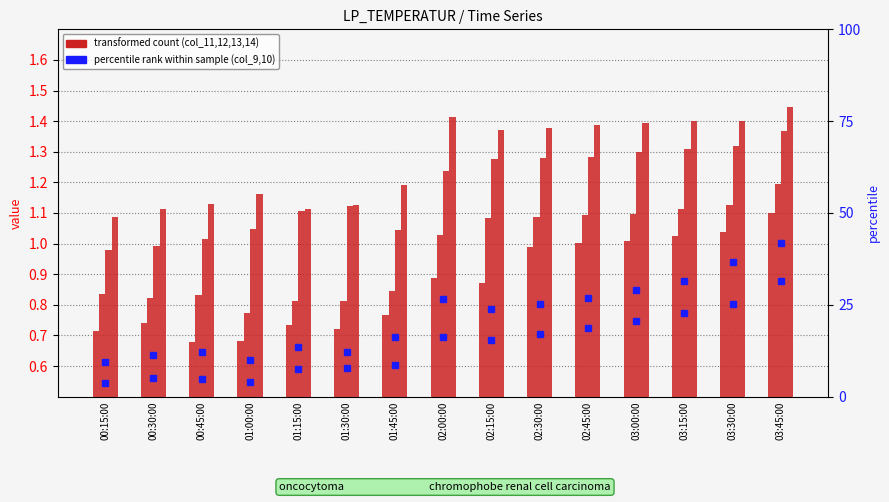

What is the label of the 5th bar from the right?

02:45:00